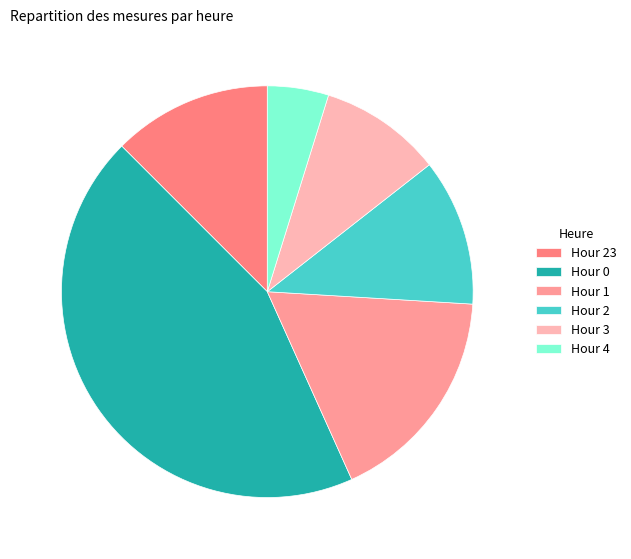

To the nearest percent, what is the difference between the largest and smallest slice percentages?

39%